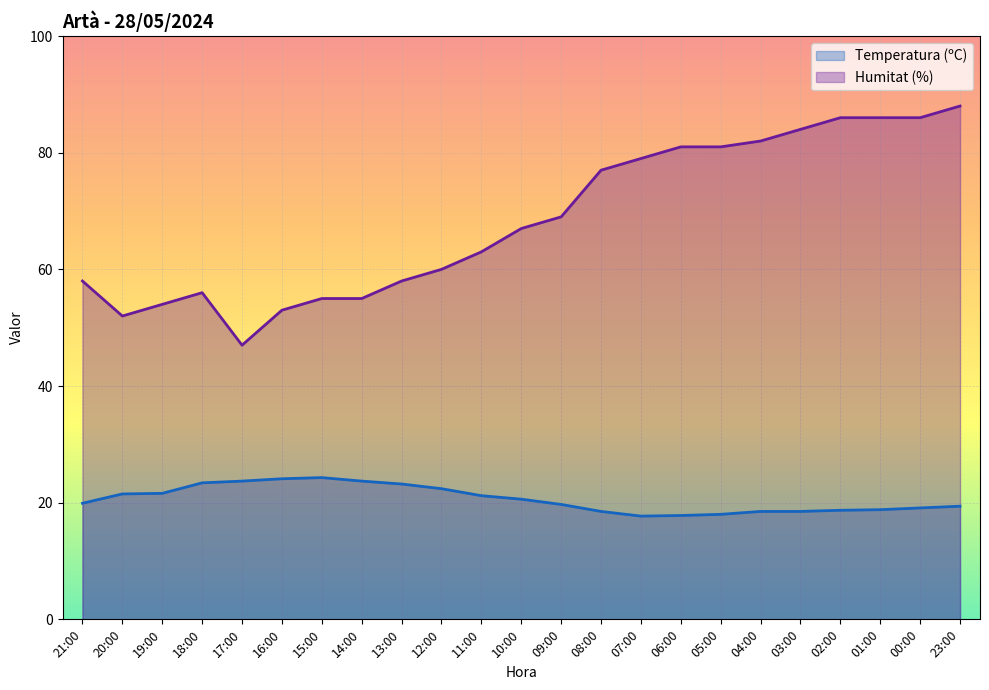

What is the minimum value shown in the chart?

17.7